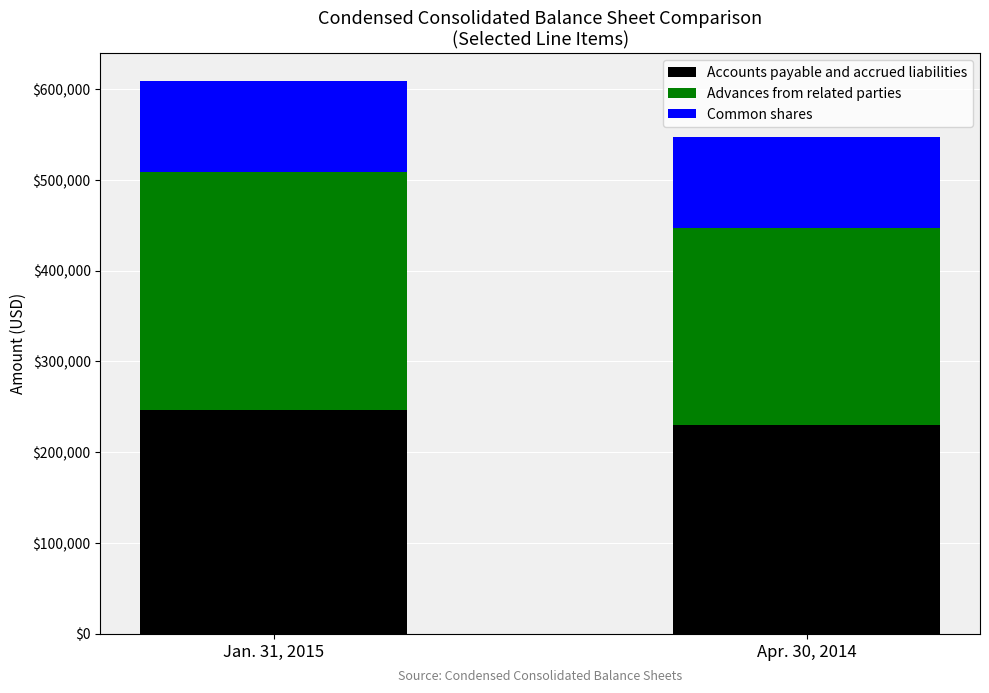

Are the bars grouped side by side (vs. stacked)?

No